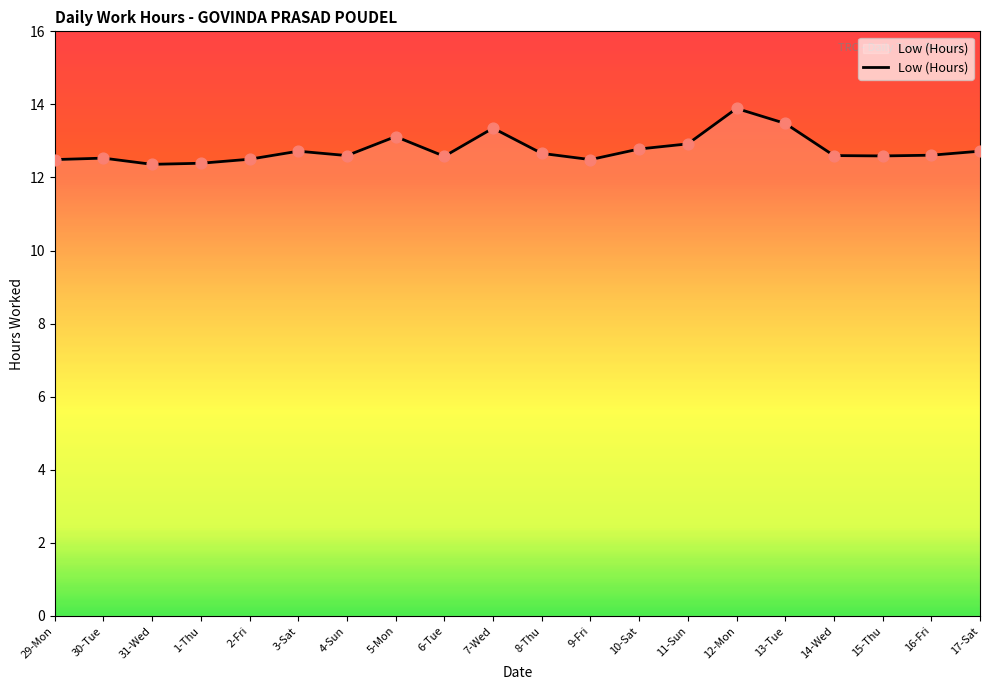

What is the ratio of the value at 12-Mon to the value at 7-Wed?

1.0